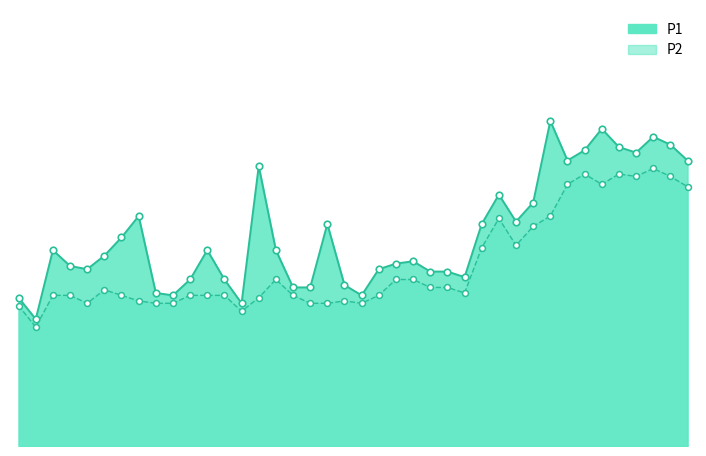

Which series has the largest total across all categories?

P1_line